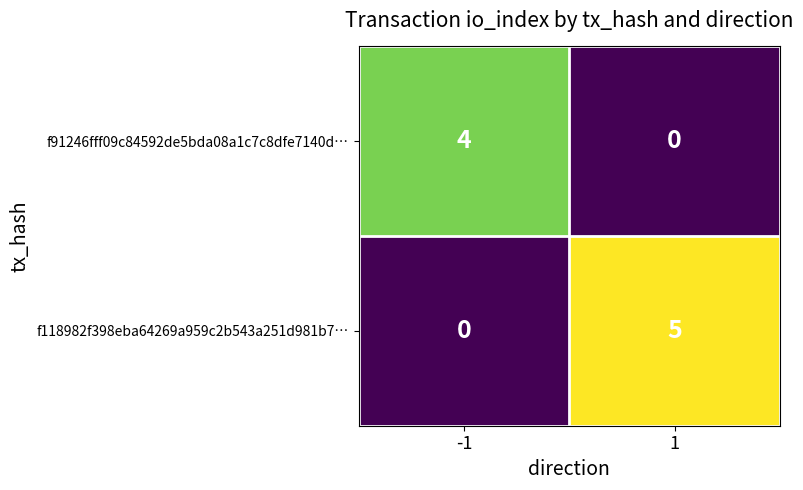

What is the difference between the f118982f398eba64269a959c2b543a251d981b7… values at 1 and -1?

5